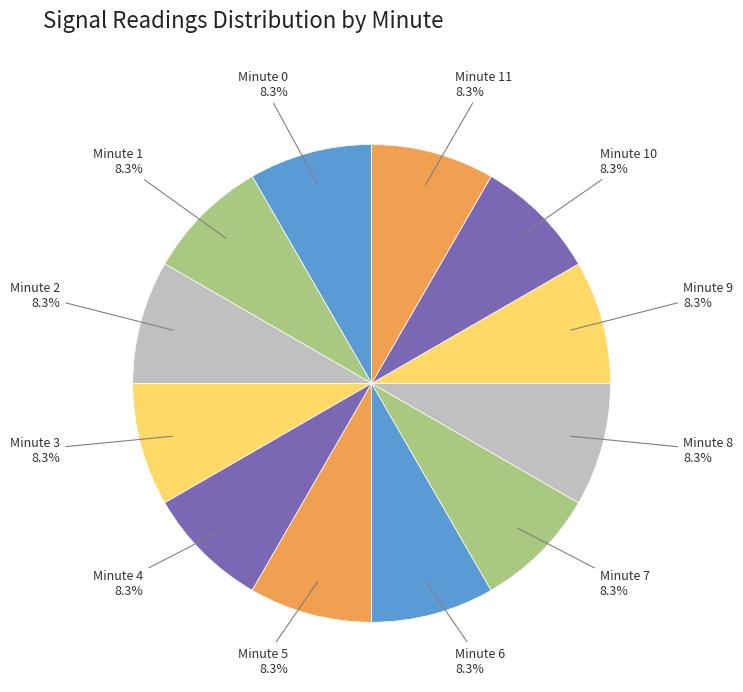

How many segments does this pie chart have?

12